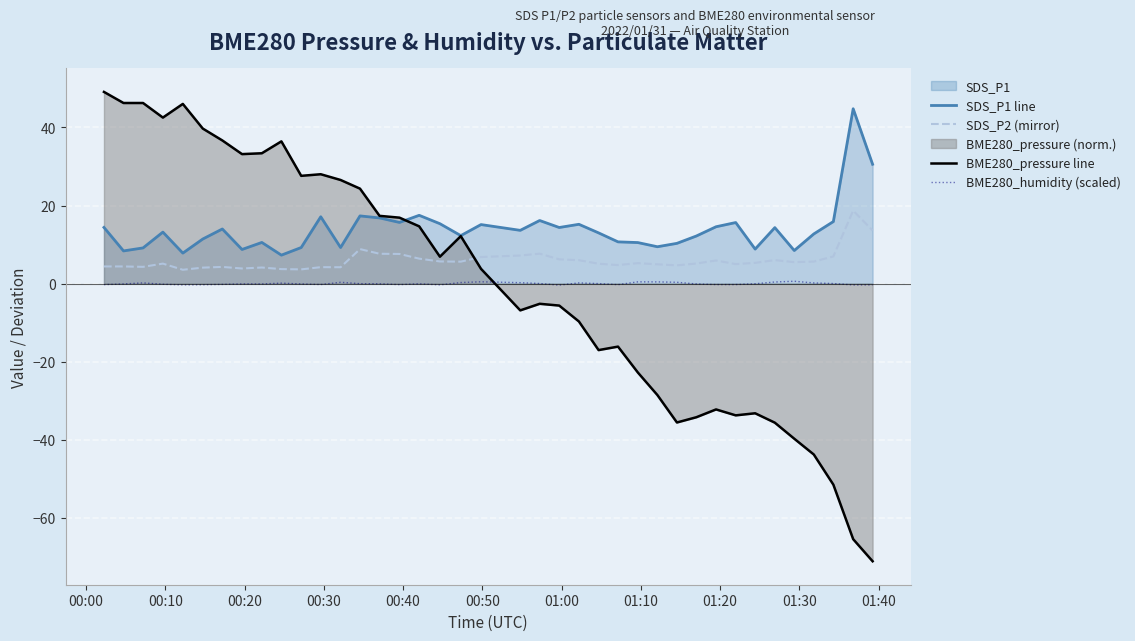

Which series has the largest total across all categories?

SDS_P1 line